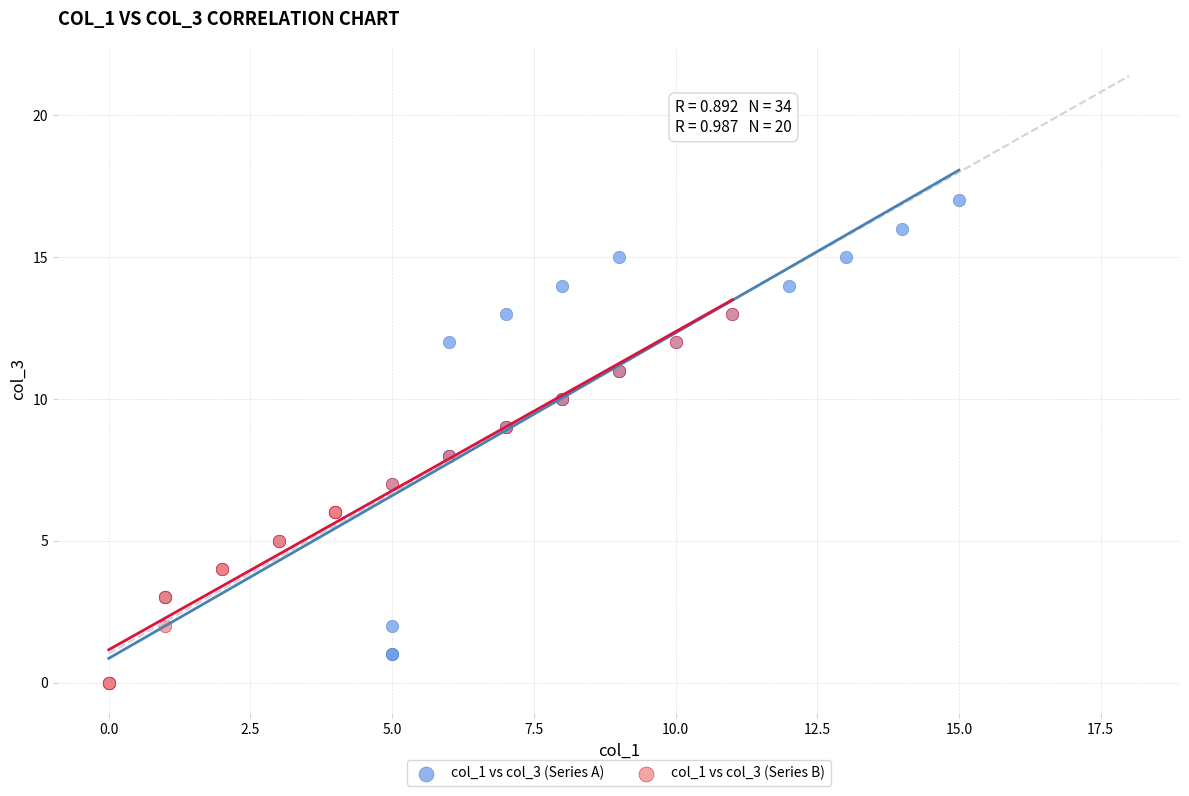

Which series has the widest spread of Y values?

col_1 vs col_3 (Series A)